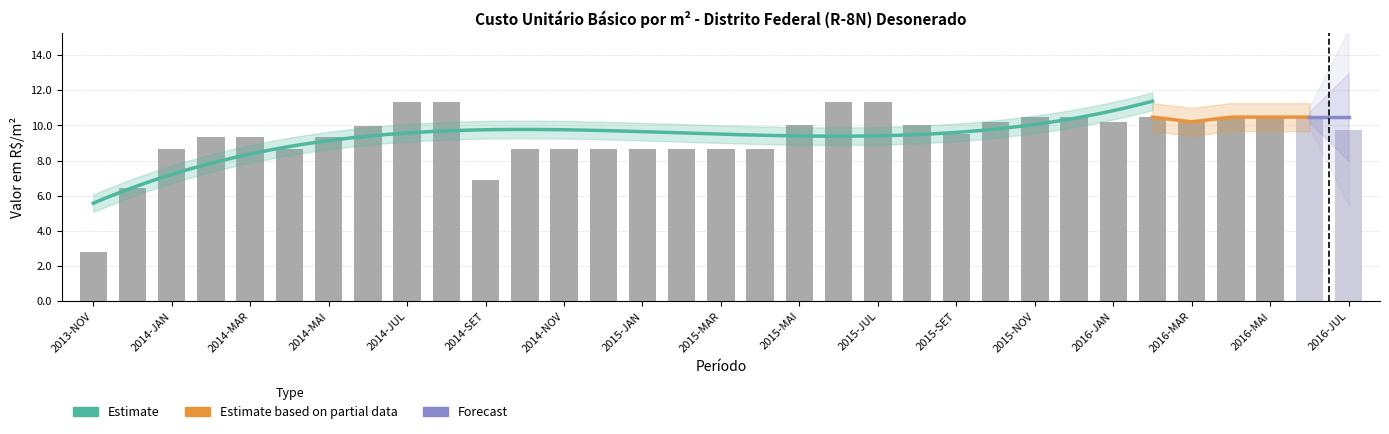

What is the smallest value displayed?

2.8